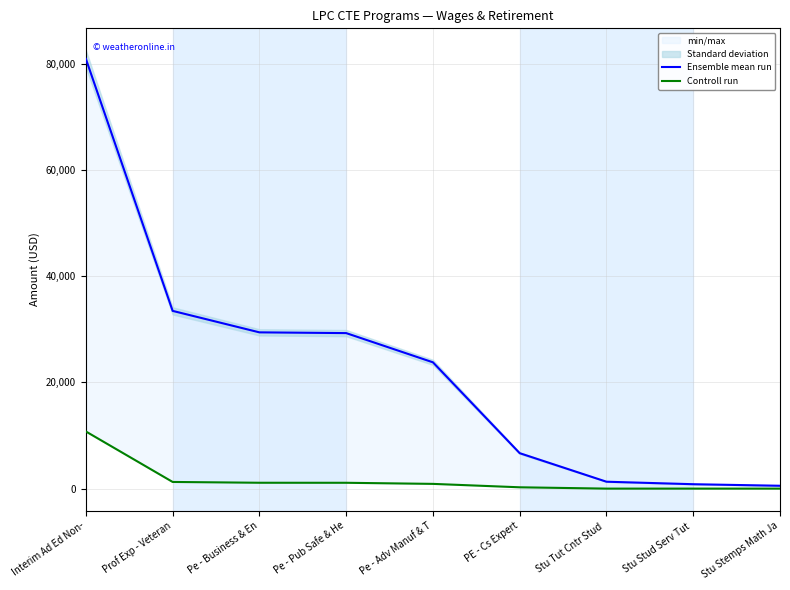

What position from the left is Stu Tut Cntr Stud ?

7